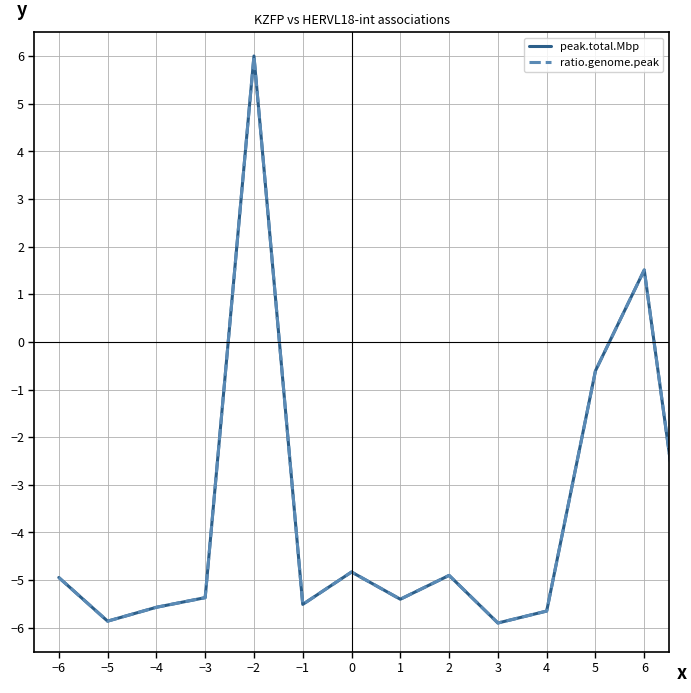

Reading left to right, what are all the values shown in this chart?

peak.total.Mbp: -4.9	-5.9	-5.6	-5.4	6.0	-5.5	-4.8	-5.4	-4.9	-5.9	-5.6	-0.6	1.5	-6.0	-5.4
ratio.genome.peak: -4.9	-5.9	-5.6	-5.4	6.0	-5.5	-4.8	-5.4	-4.9	-5.9	-5.6	-0.6	1.5	-6.0	-5.4